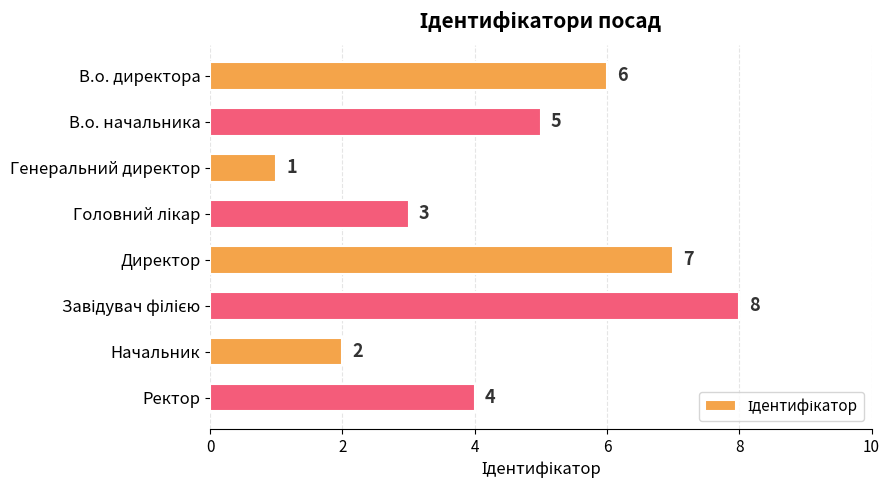

Reading top to bottom, transcribe all the data shown in this chart.

6	5	1	3	7	8	2	4